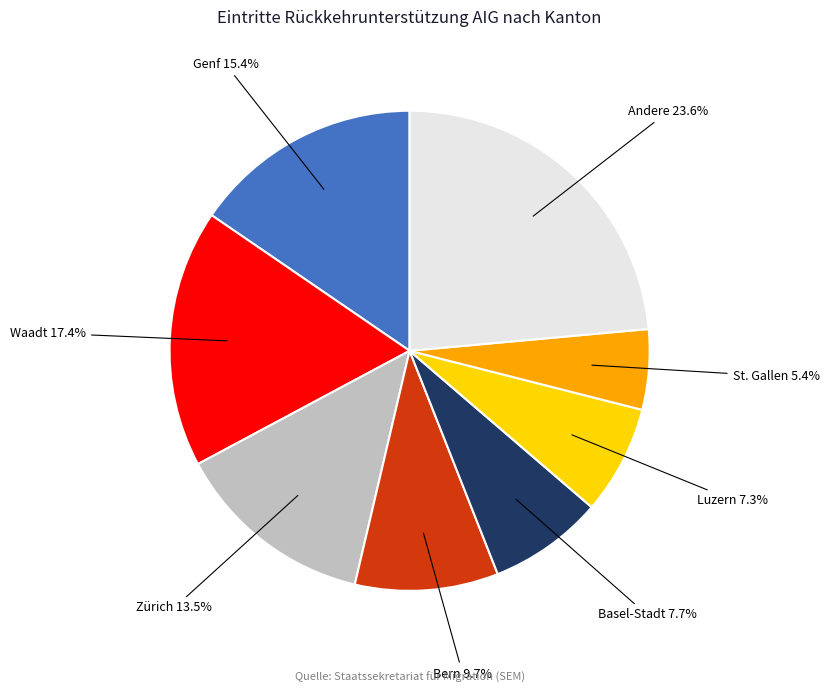

Is there any slice that represents more than half of the pie?

No